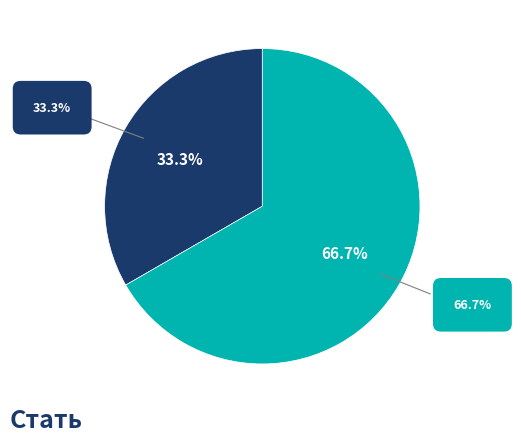

Does any single category account for the majority?

Yes